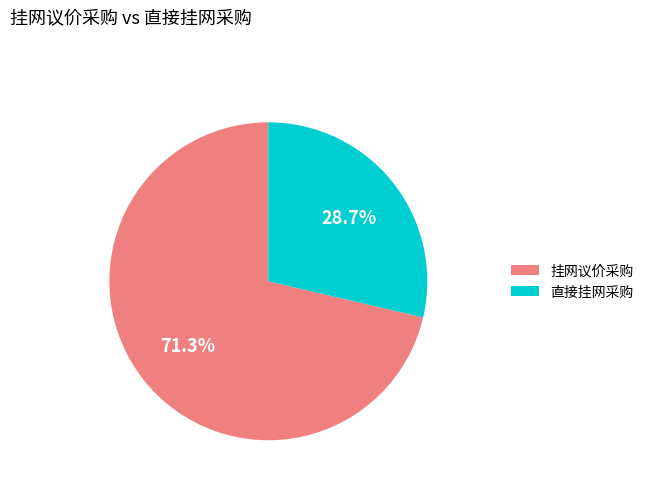

How many slices are in this pie chart?

2